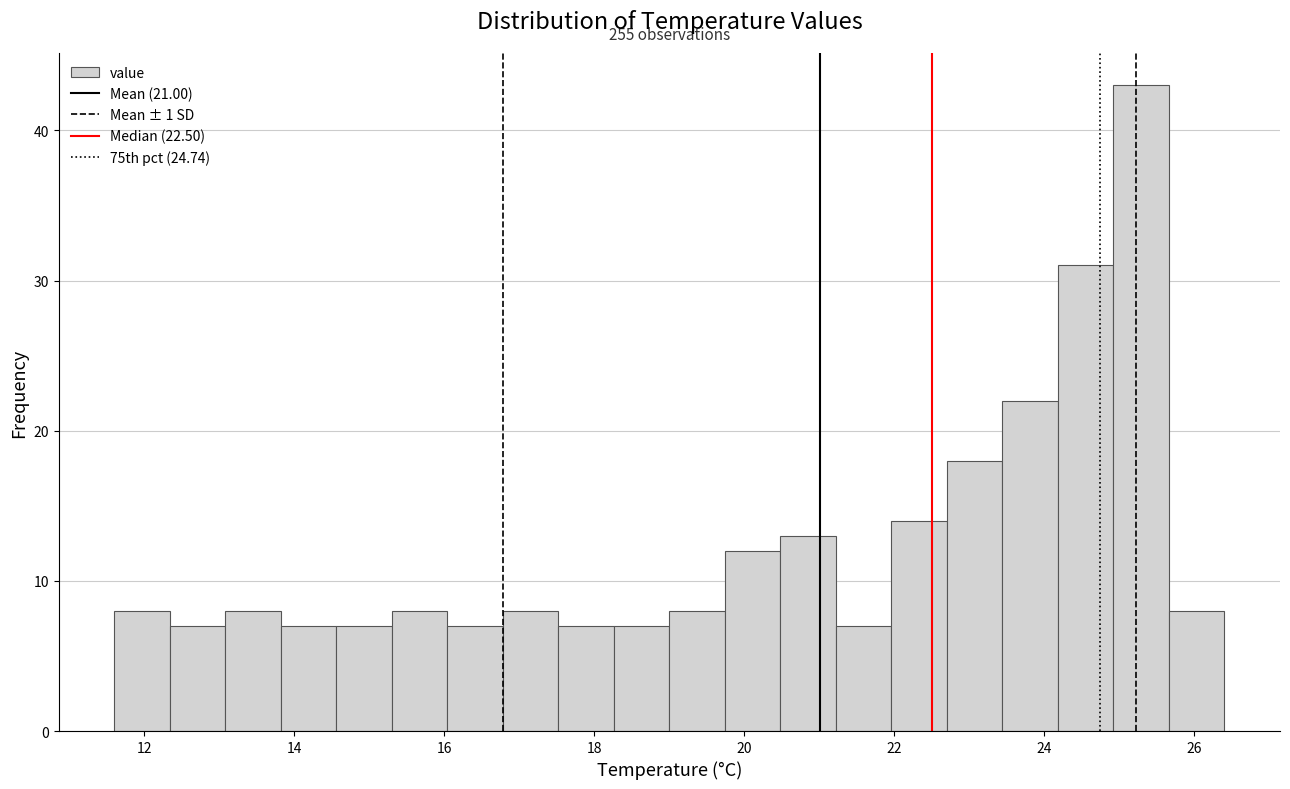

Read against the x-axis, roughly where is the centre of the tallest bar?

25.2